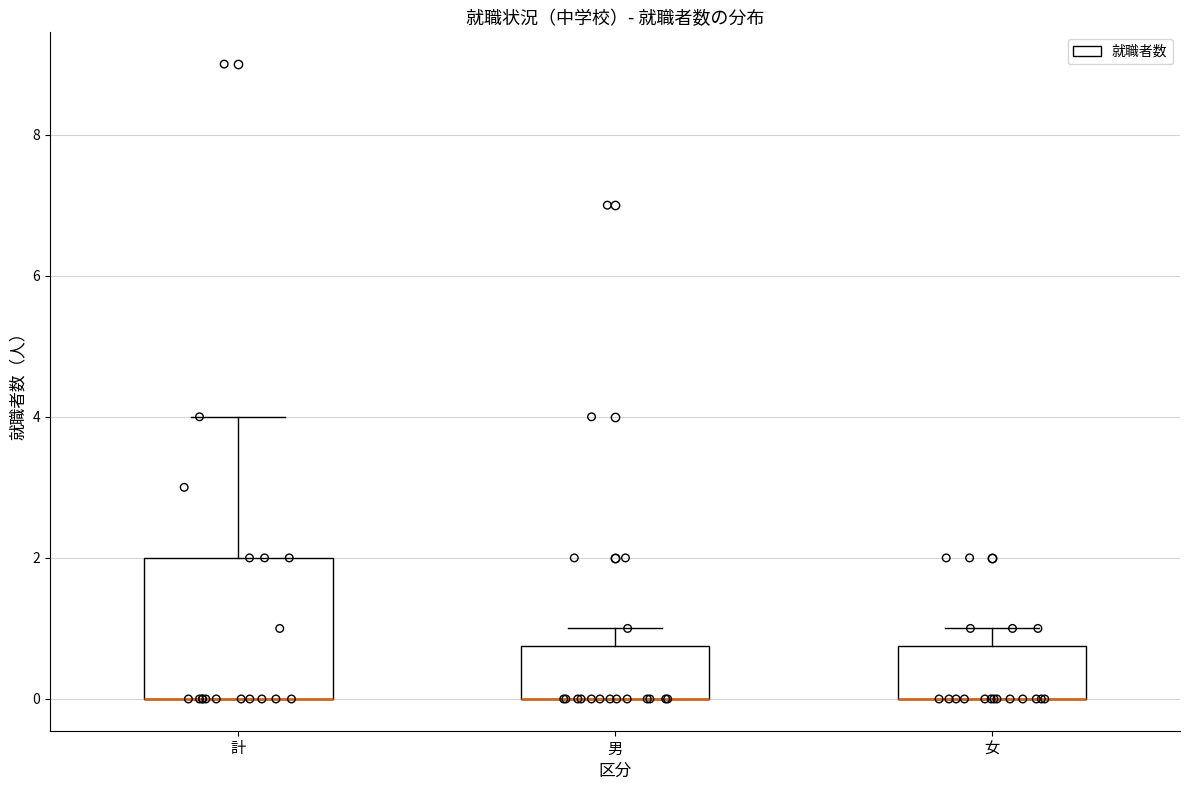

Where is the upper edge of the box for 女 on the y-axis? The values are not printed on the chart, so give them approximately, as read against the axis.

0.8